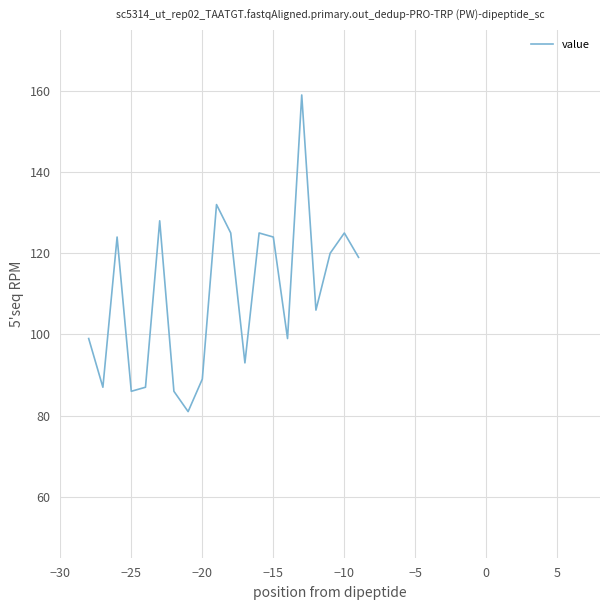

What is the minimum value shown in the chart?

81